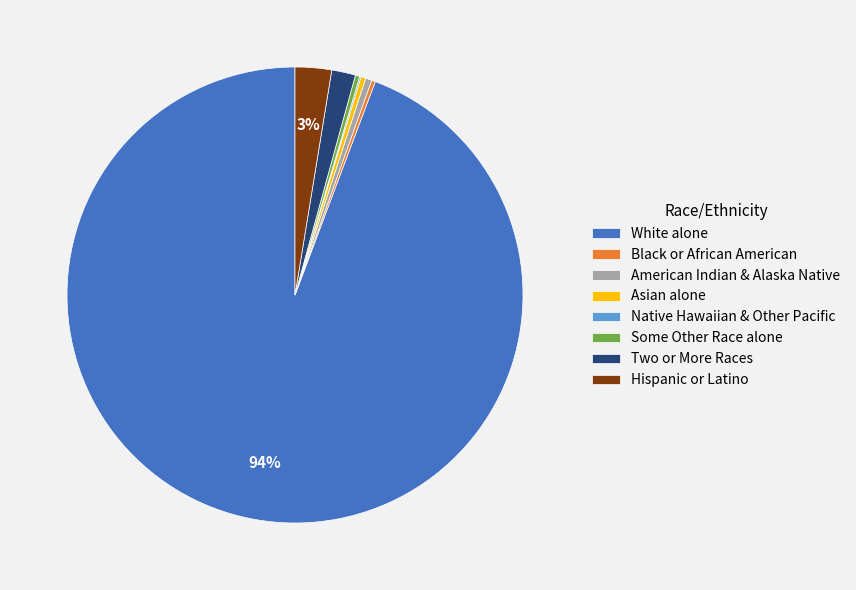

What is the majority slice?

White alone